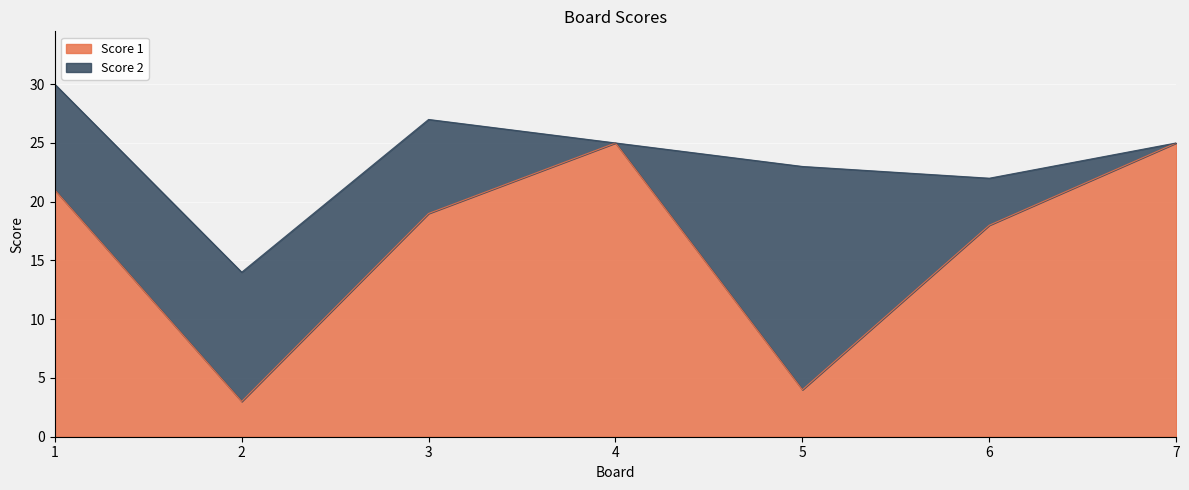

Approximately how many times larger is the value at 6 compared to 5?

4.5